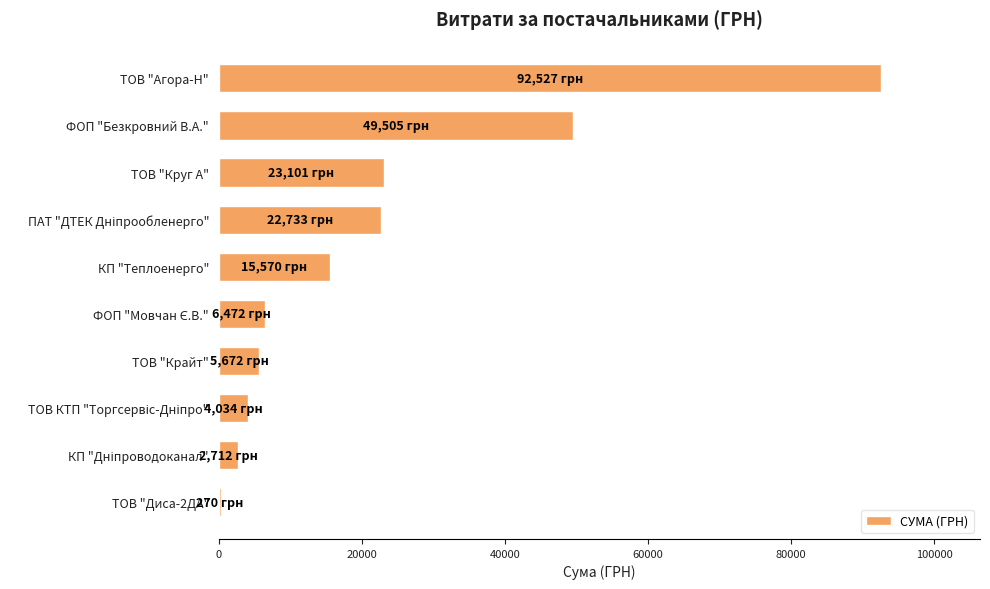

What is the sum of all values?

222596.0